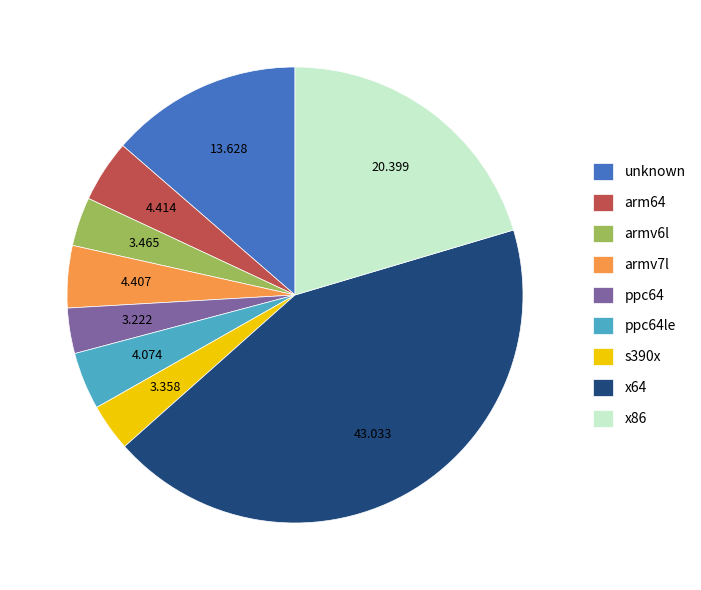

Does x64 account for over 50% of the chart?

No